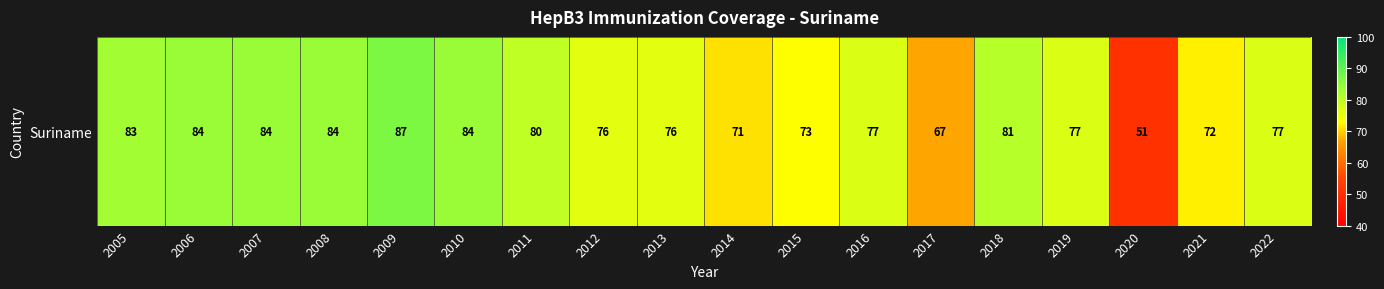

Approximately how many times larger is the value at 2015 compared to 2021?

1.0